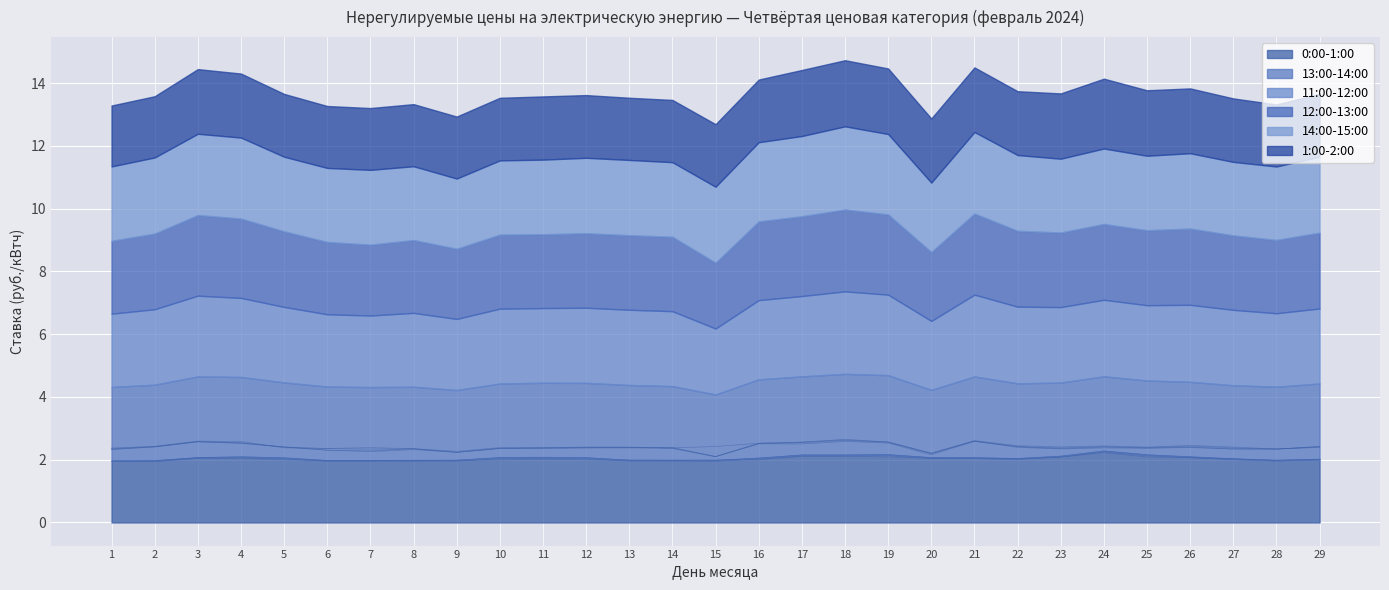

Where does the 1:00-2:00 series first go above 2?

3